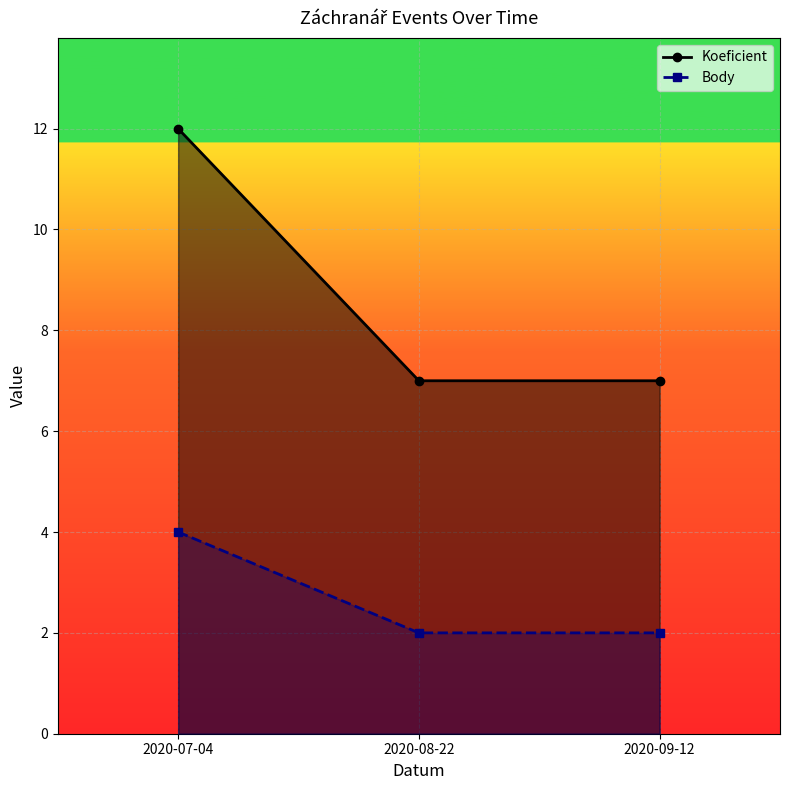

How many data points in Body are above 2?

1